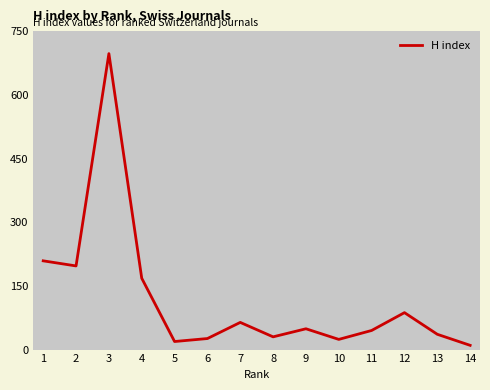

What is the difference between the second highest and second lowest values?

190